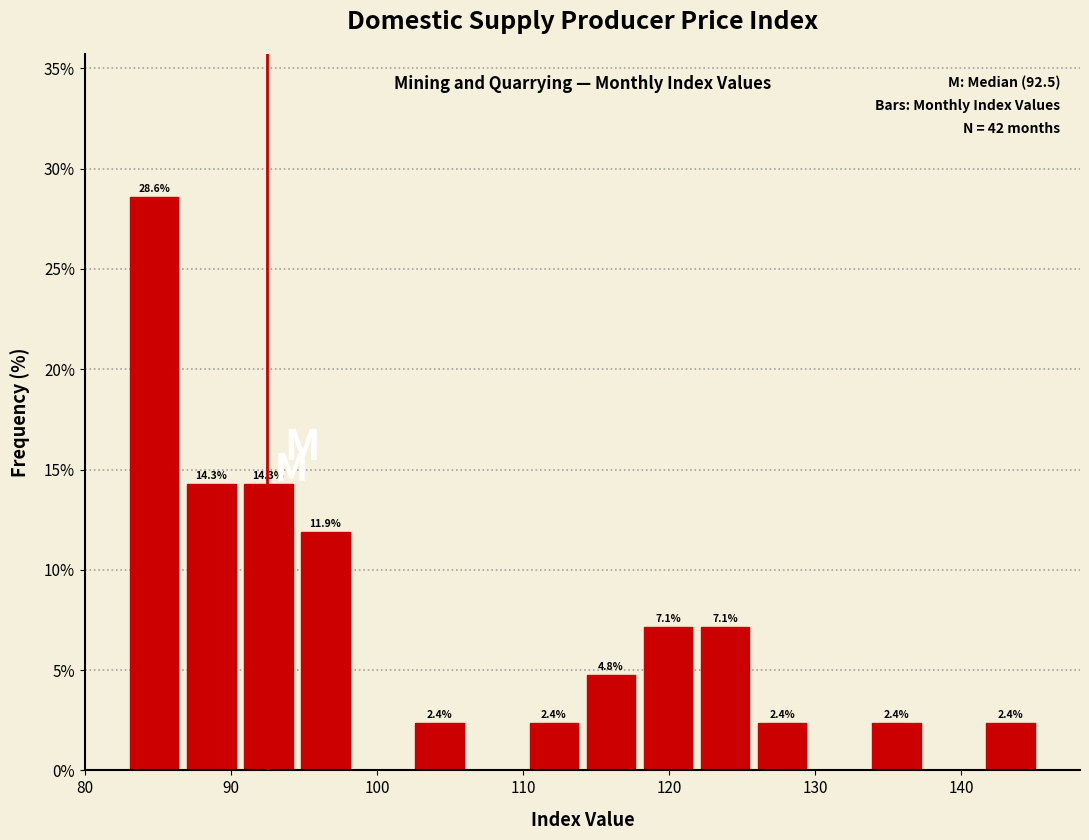

Around what value on the x-axis is the tallest bar? Give the approximate position of its centre, as read against the axis.

85